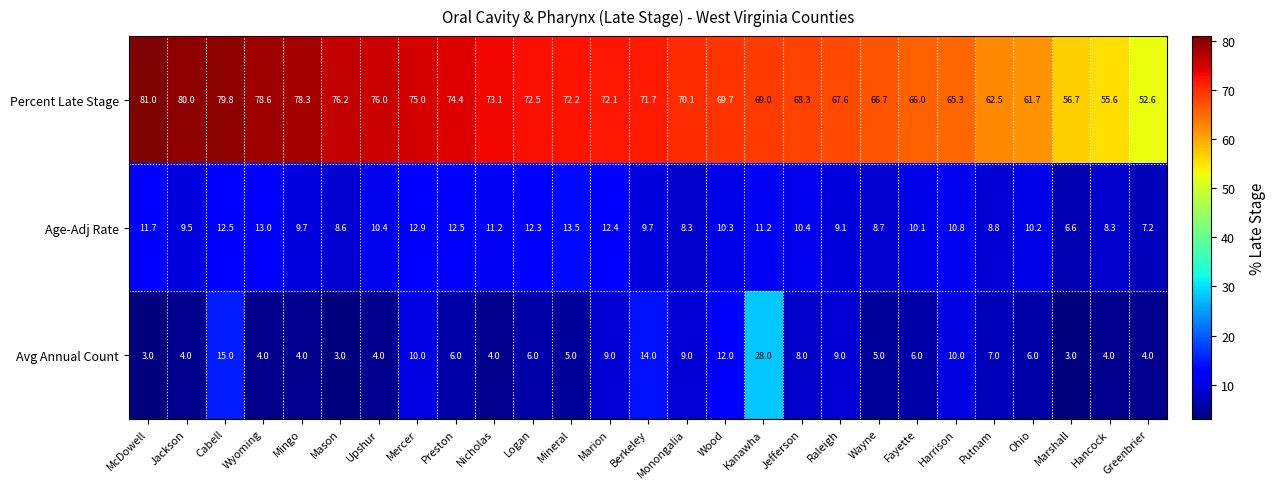

Which category has the highest value across all series?

McDowell